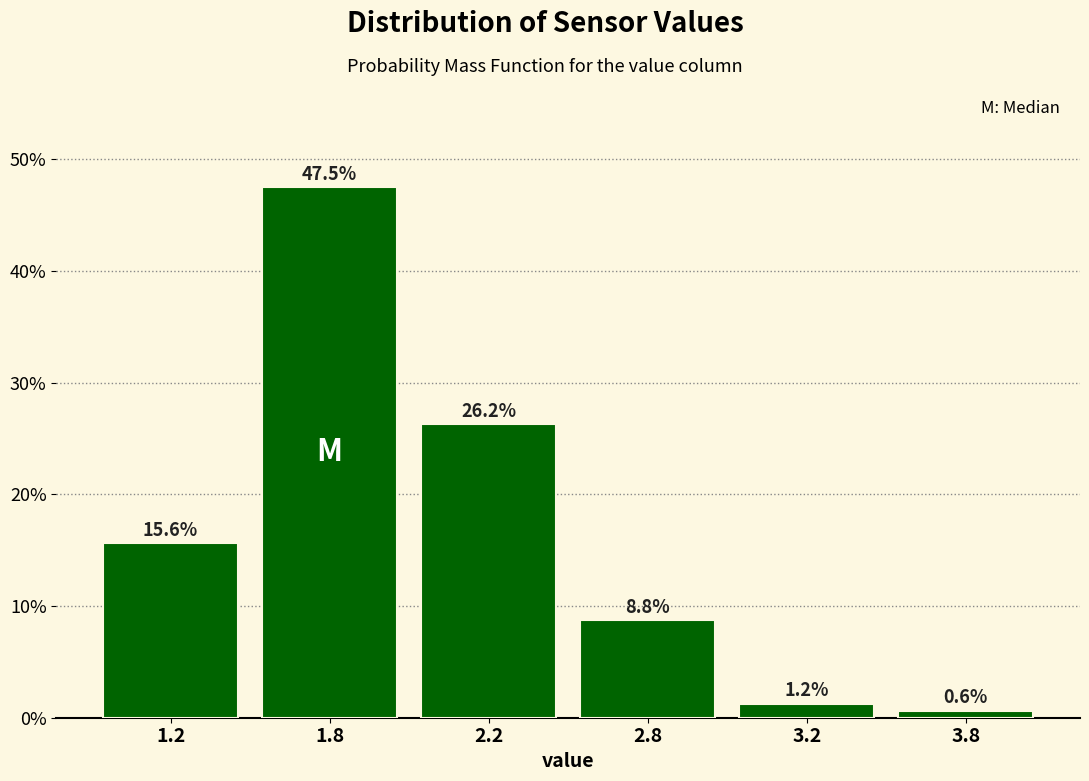

At which label does the data first exceed 15?

1.2